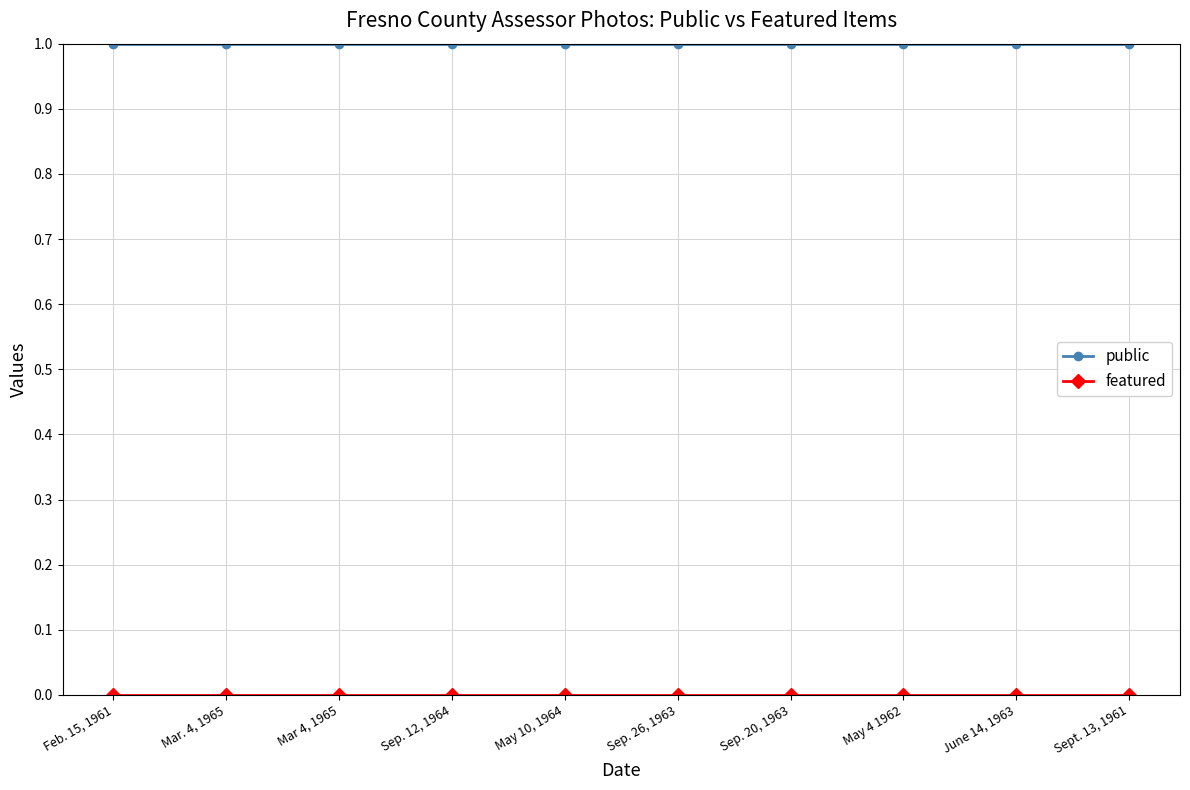

What is the label of the 4th point from the left?

Sep. 12, 1964